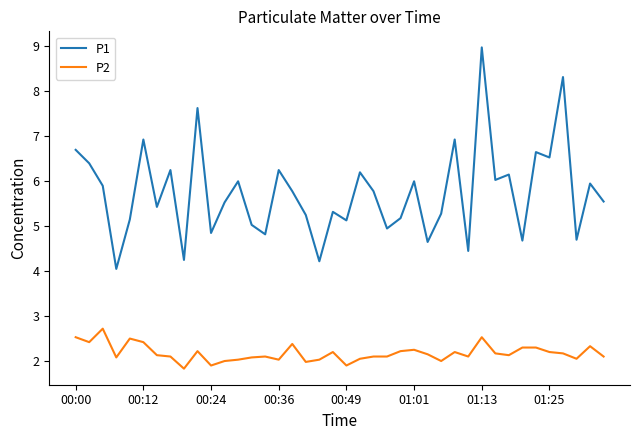

Rank the series by their average value, from highest to lowest.

P1, P2